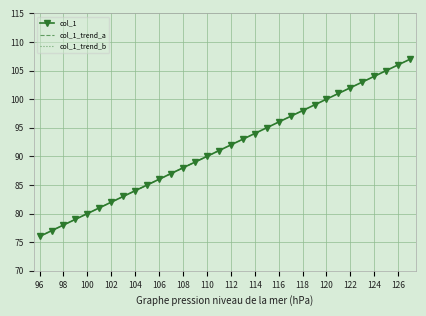

Reading right to left, extract all data points from this chart.

107	106	105	104	103	102	101	100	99	98	97	96	95	94	93	92	91	90	89	88	87	86	85	84	83	82	81	80	79	78	77	76